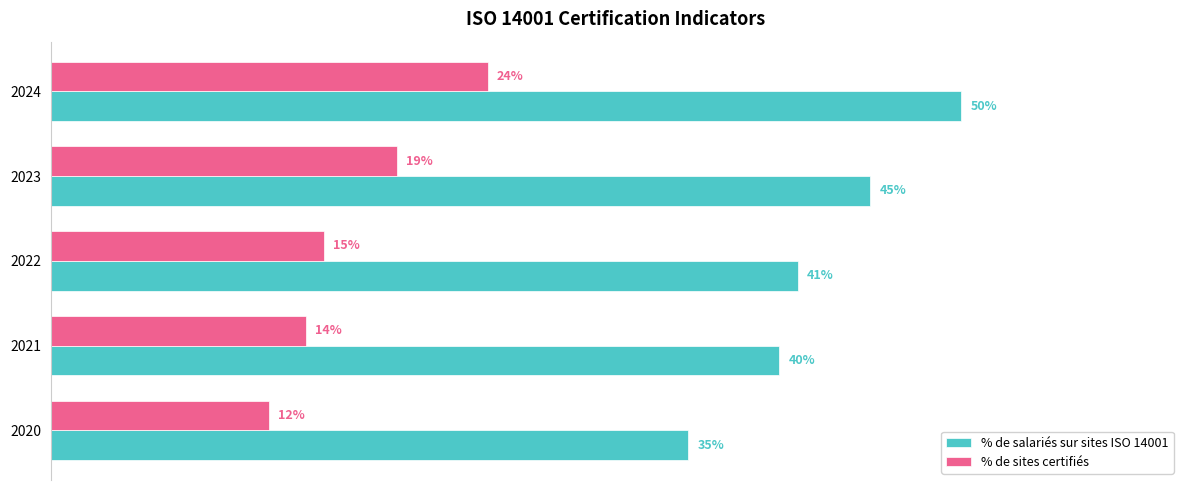

Which series has the largest total across all categories?

% de salariés sur sites ISO 14001